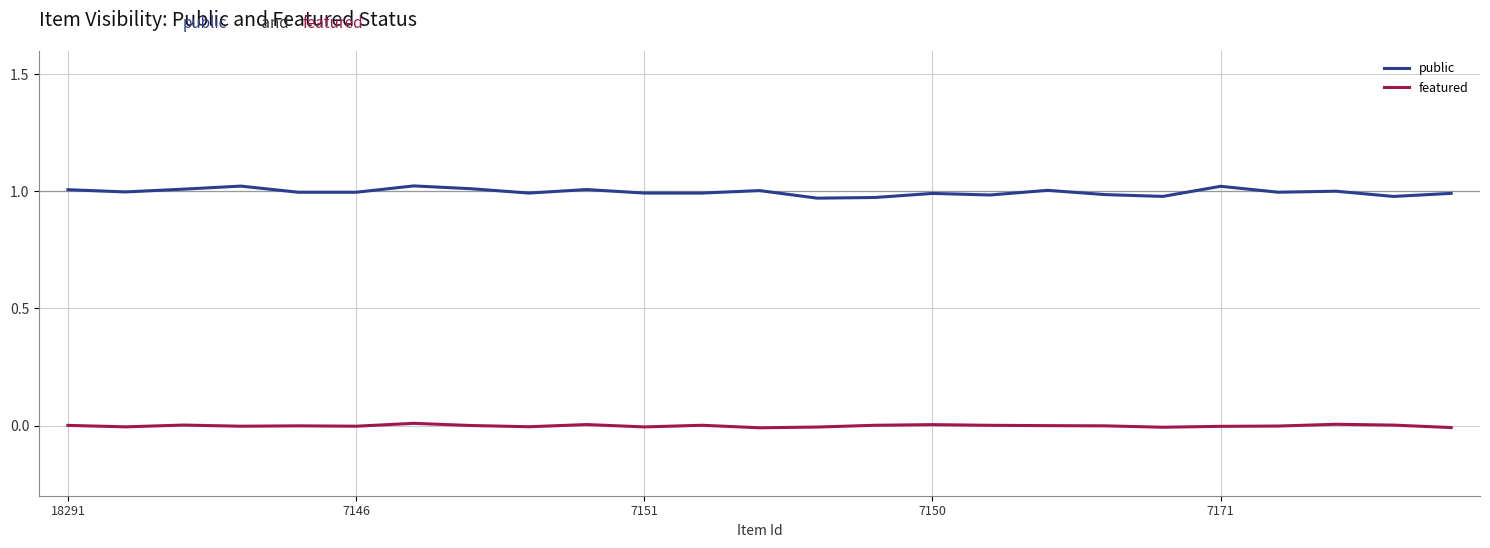

Rank the series by their maximum value, from highest to lowest.

public, featured